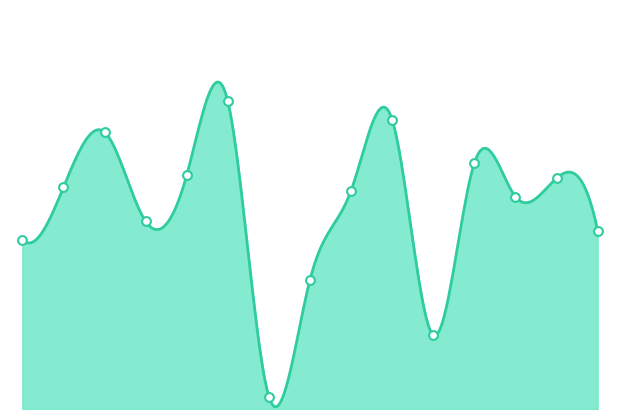

Between ALOR BARAT LAUT and ALOR SELATAN 2, which is larger?

ALOR SELATAN 2